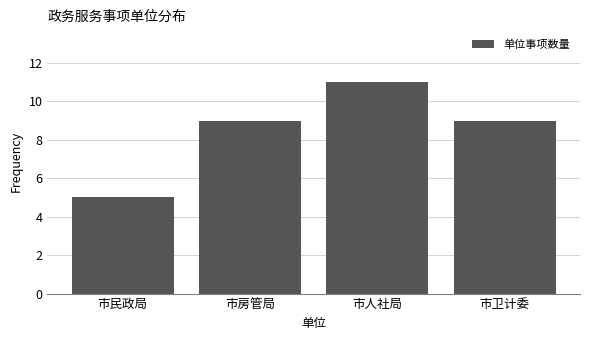

Reading right to left, list all the values displayed in this chart.

市卫计委=9	市人社局=11	市房管局=9	市民政局=5